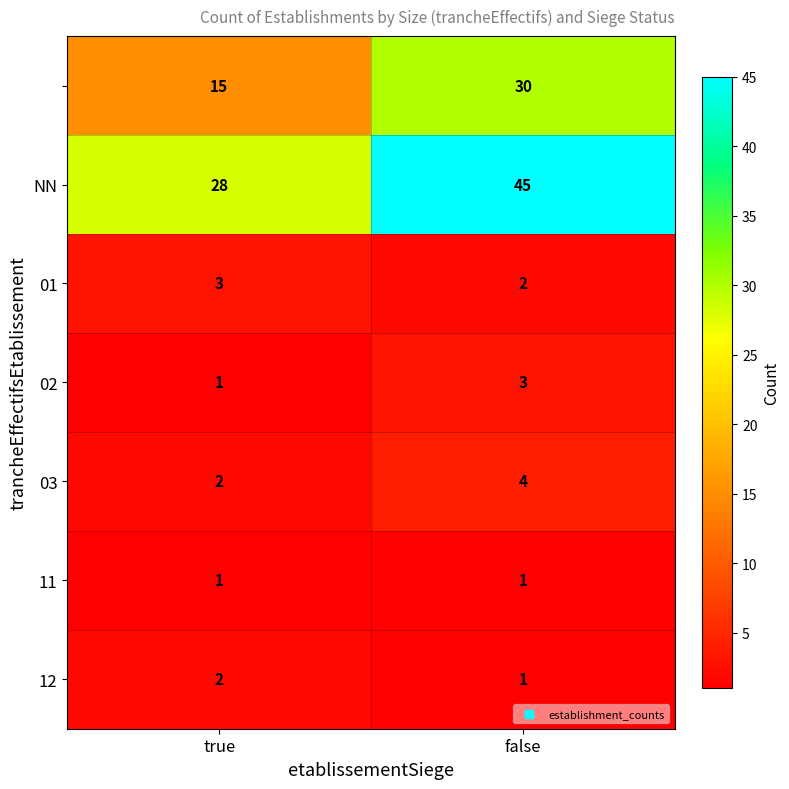

What is the greatest value displayed?

45